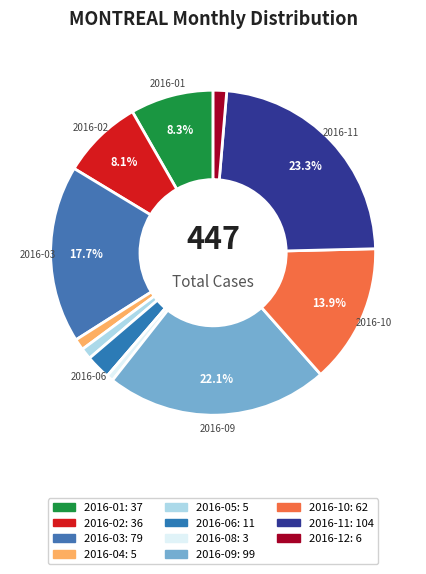

Is there any slice that represents more than half of the pie?

No